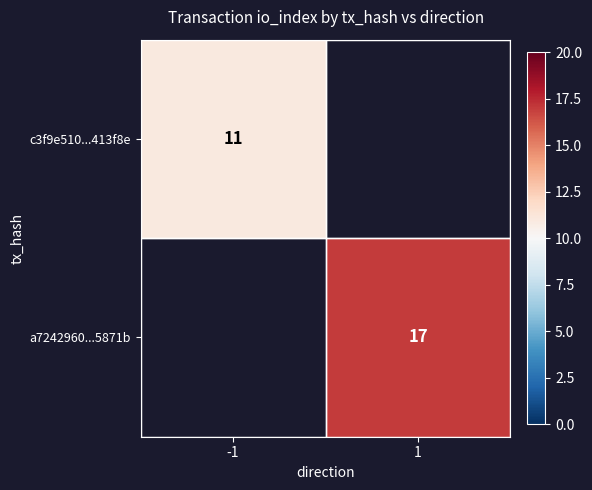

The c3f9e510...413f8e series shows 3 at -1. True or false?

False